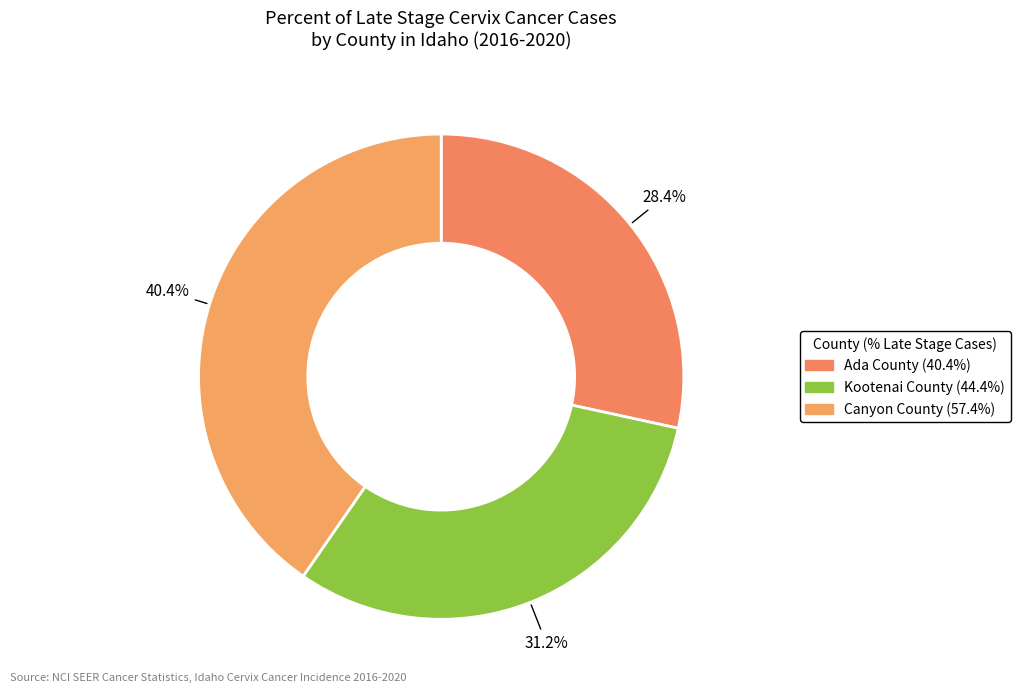

To the nearest percent, what is the average slice percentage?

33%